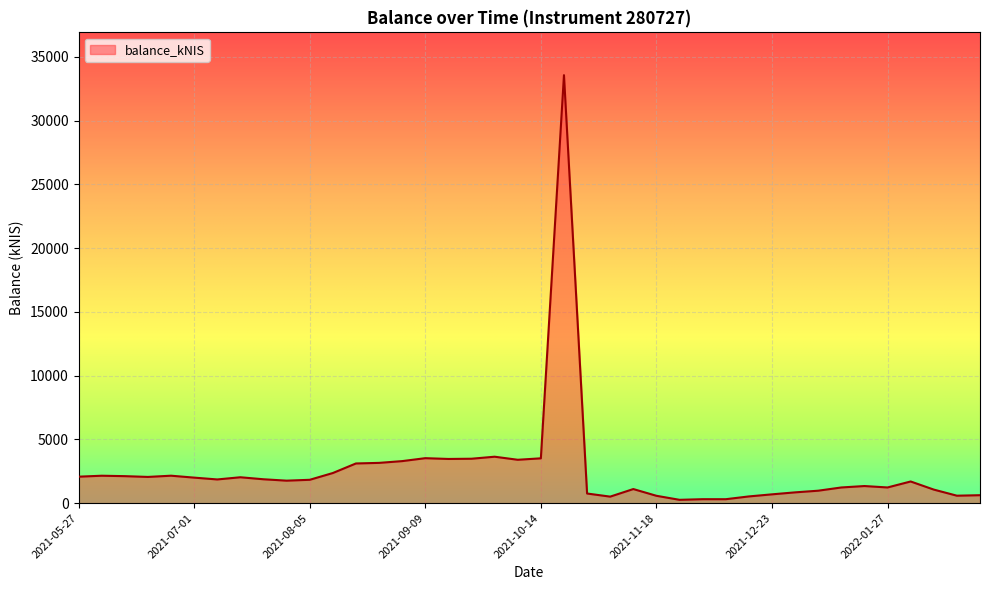

What is the greatest value displayed?

33570.3